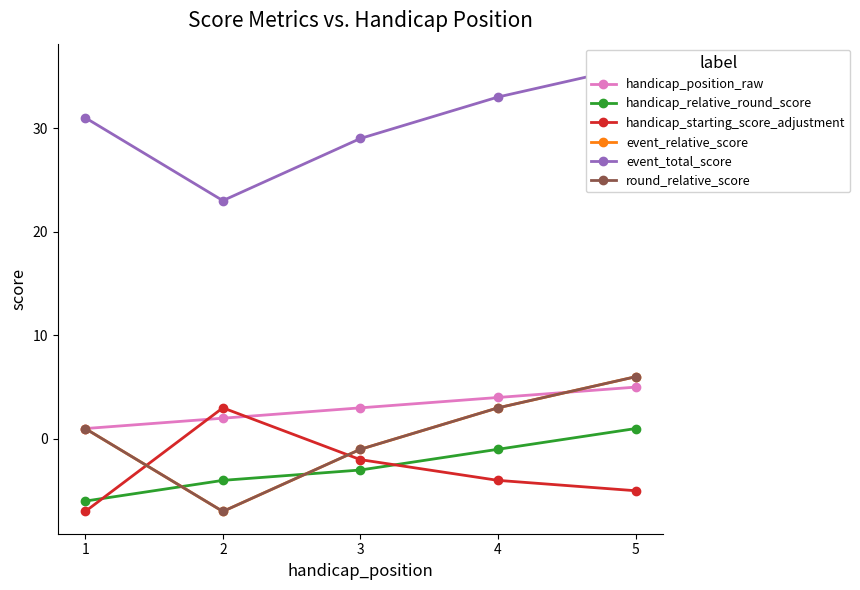

How many values in event_relative_score are above zero?

3